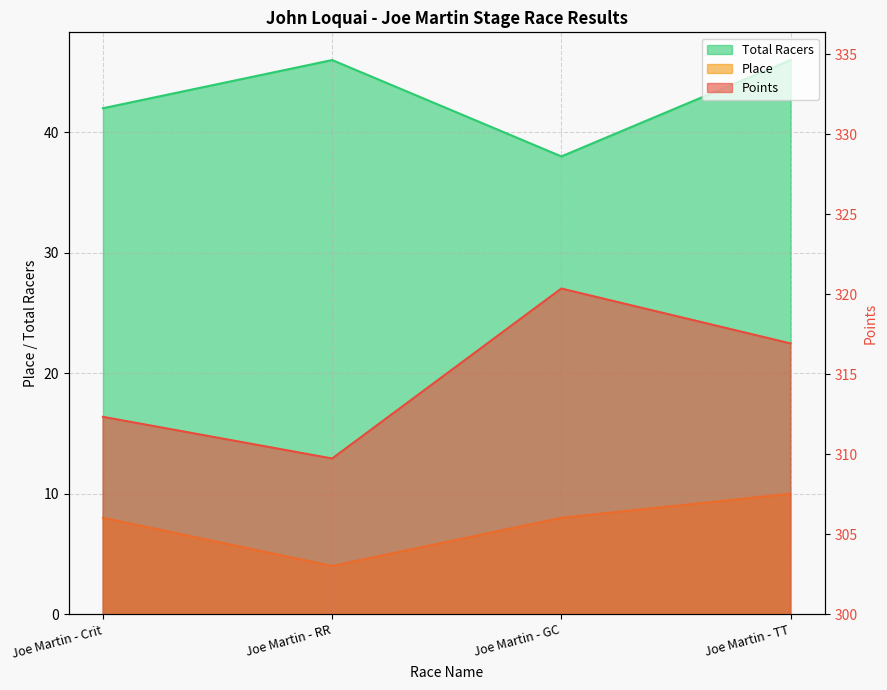

What is the average value of the Points series?

314.8